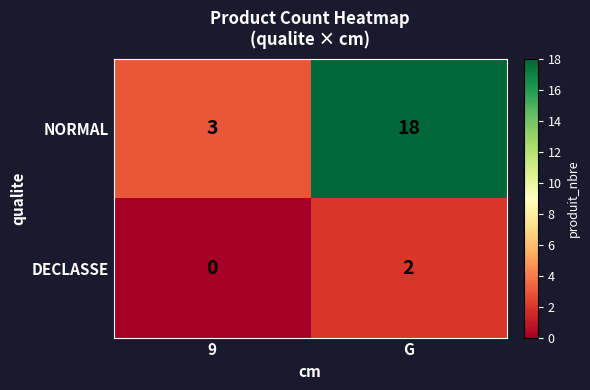

At how many categories does at least one series exceed 6?

1